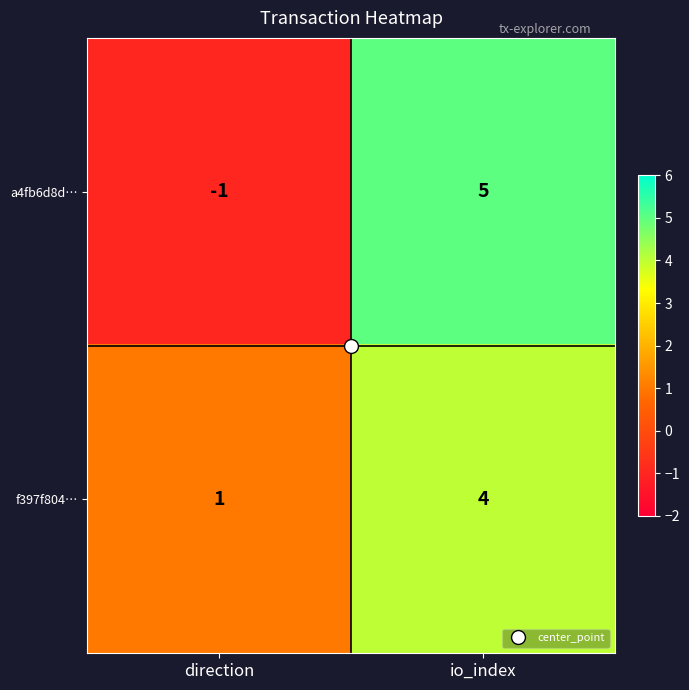

At which category does the chart reach its peak across all series?

io_index